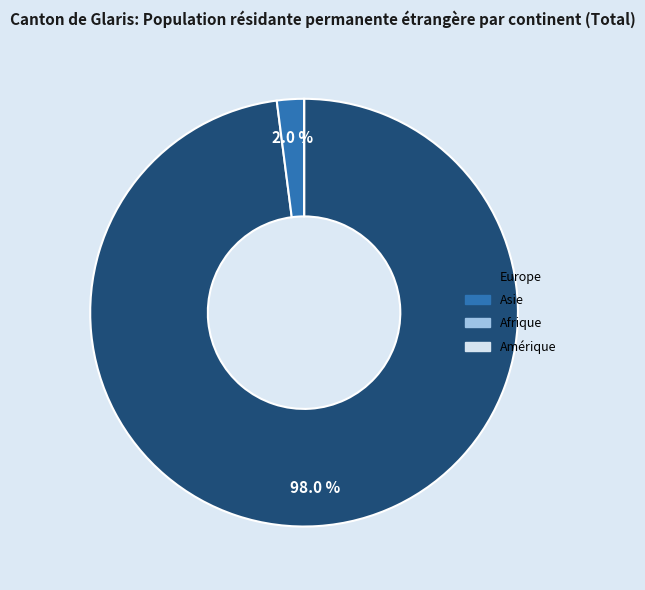

True or false: Asie accounts for 2% of the total.

True